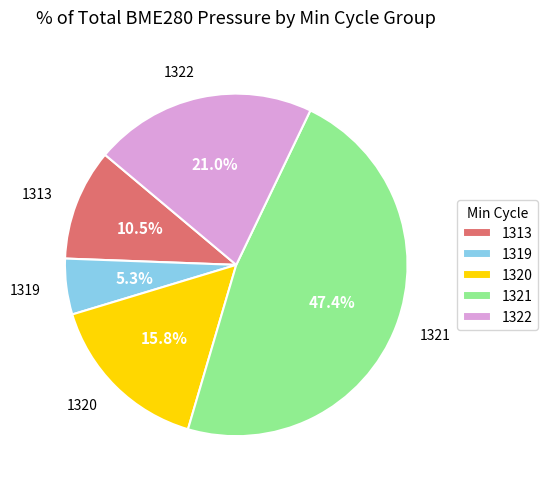

Is the sum of 1321 and 1313 greater than half?

Yes